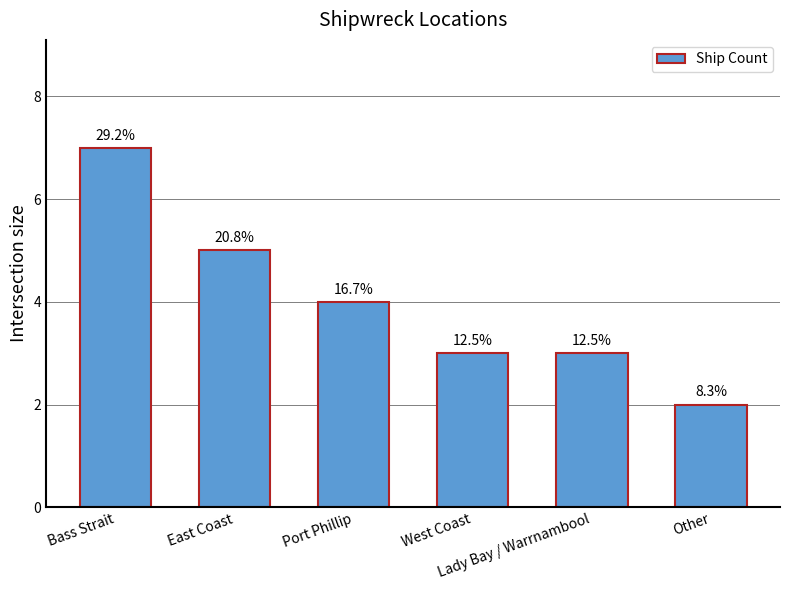

How many bars are there in total?

6